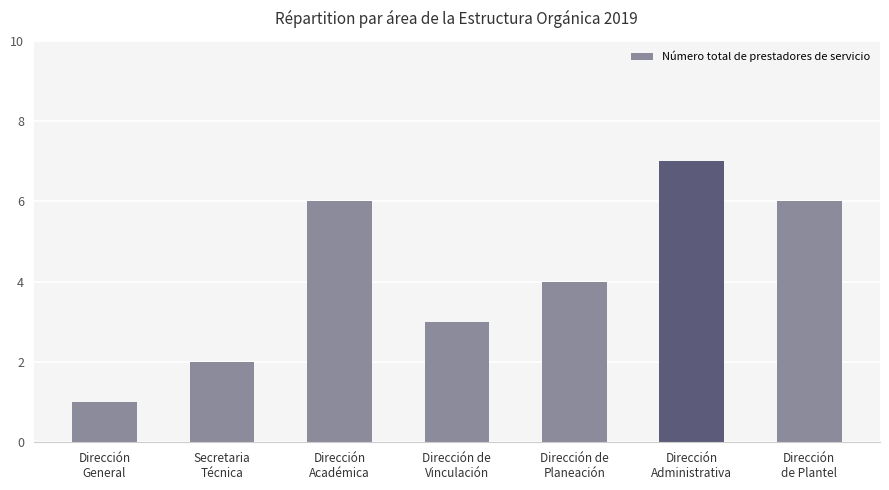

What is the difference between the maximum and minimum values?

6